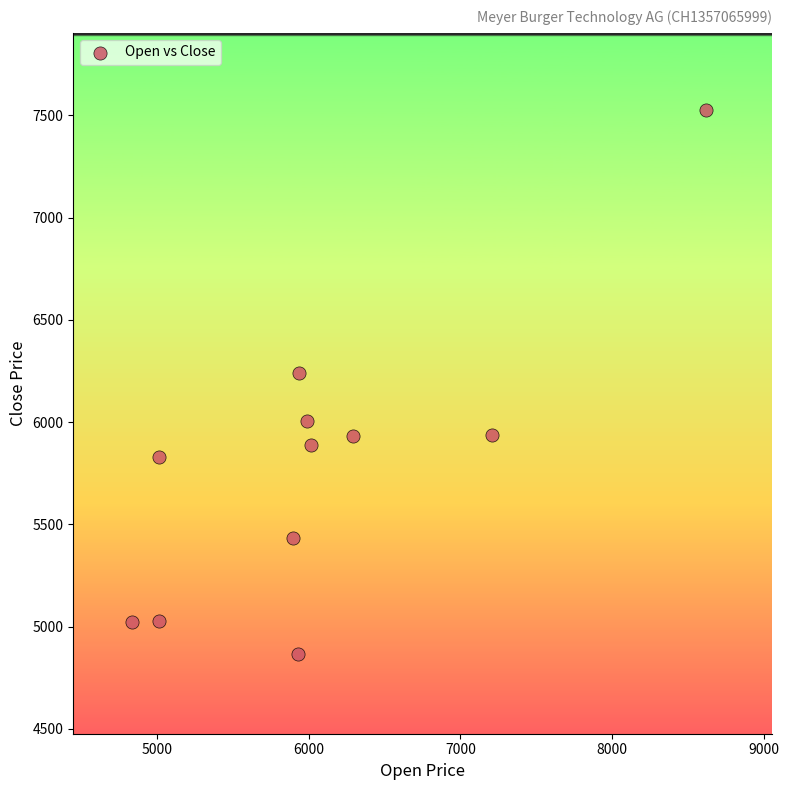

What is the range of Y values (max minus min)?

2661